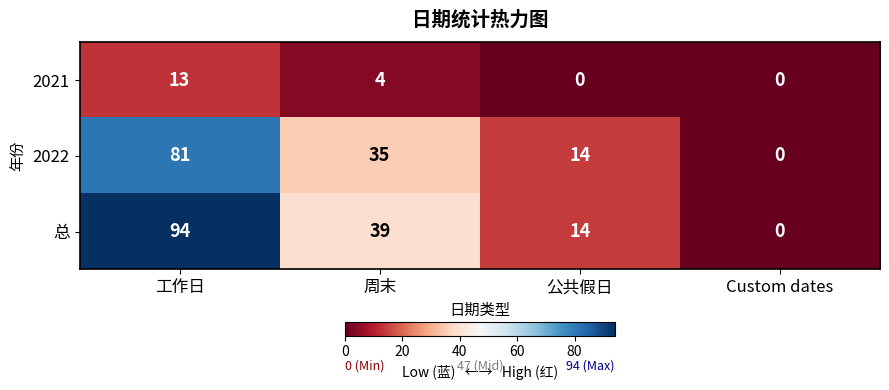

The value of 2021 at Custom dates is 0. True or false?

True